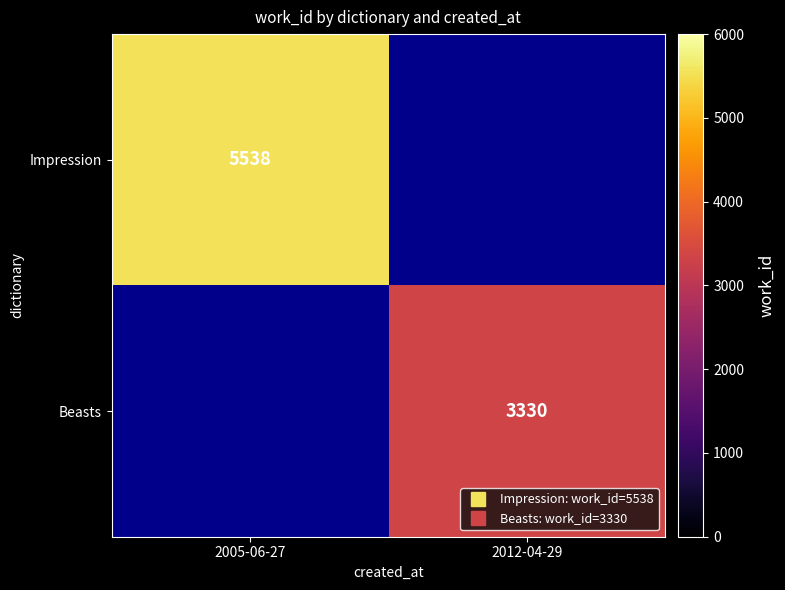

Which series has the largest range (max minus min)?

Impression